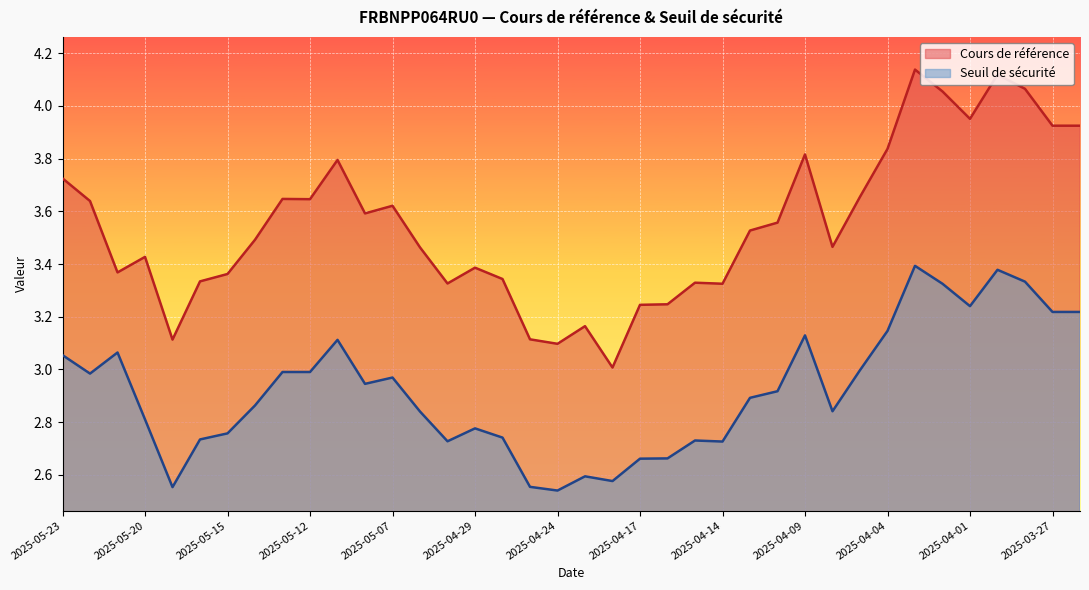

True or false: Cours de référence and Seuil de sécurité cross at least once.

False